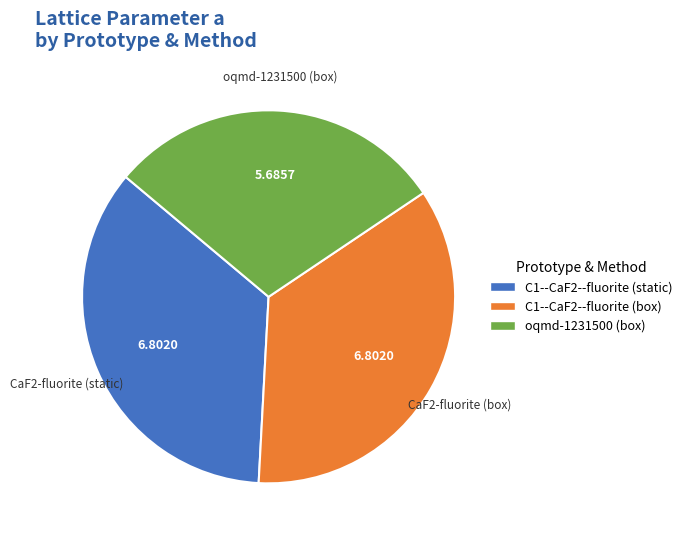

Does C1--CaF2--fluorite (static) account for over 50% of the chart?

No